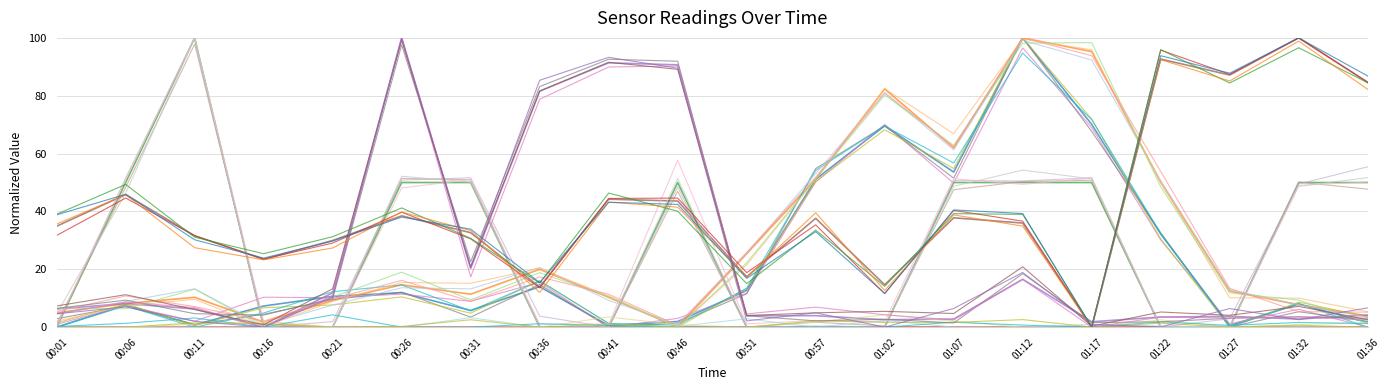

How many lines are shown in the chart?

30